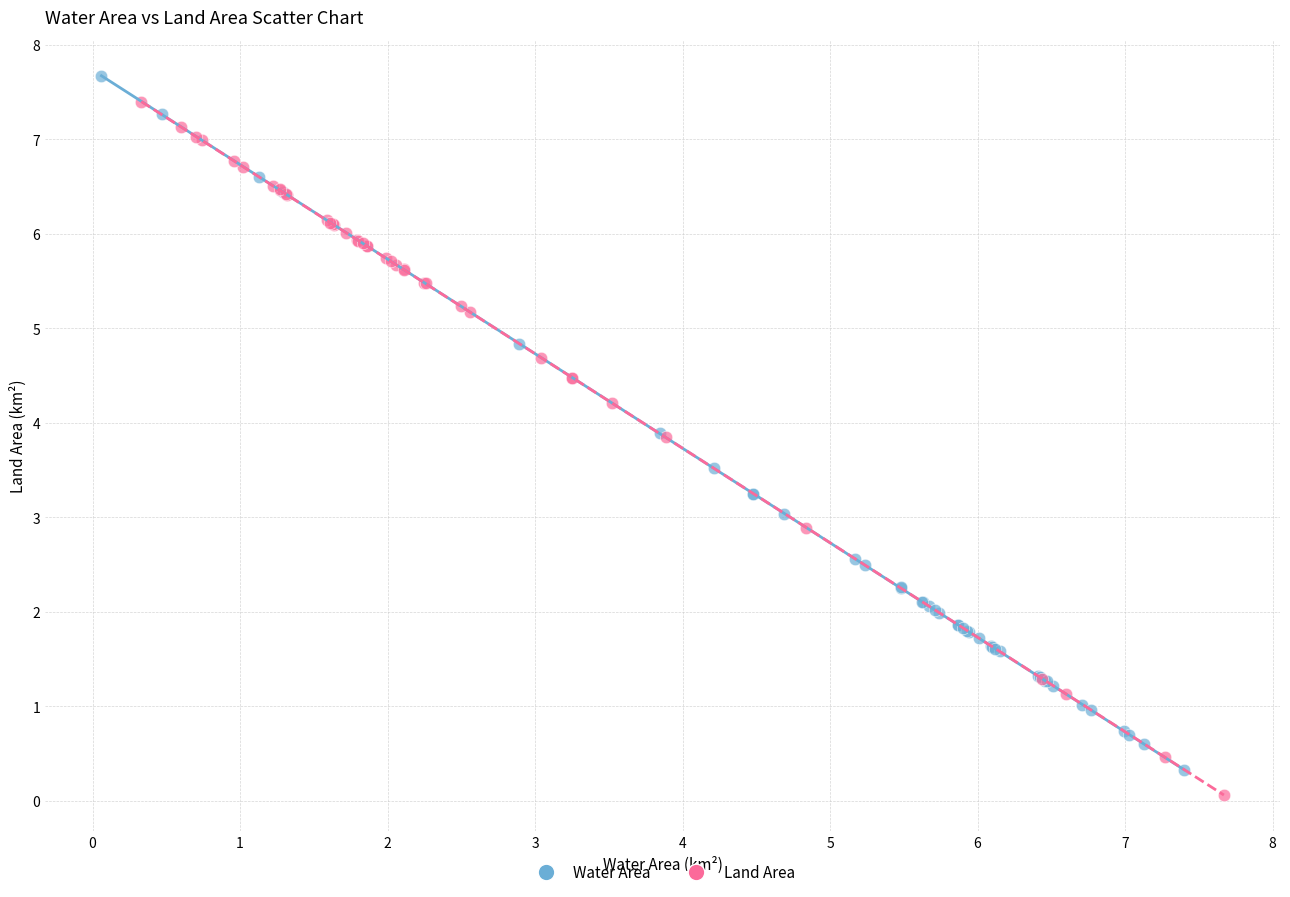

Which series contains the lowest Y value?

Land Area